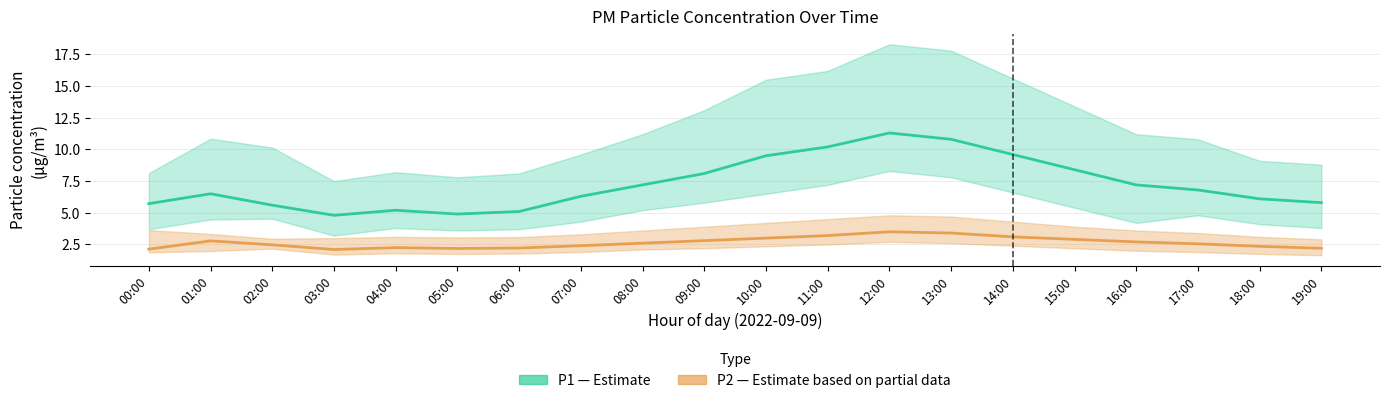

Is this an area chart (filled region under the line)?

No